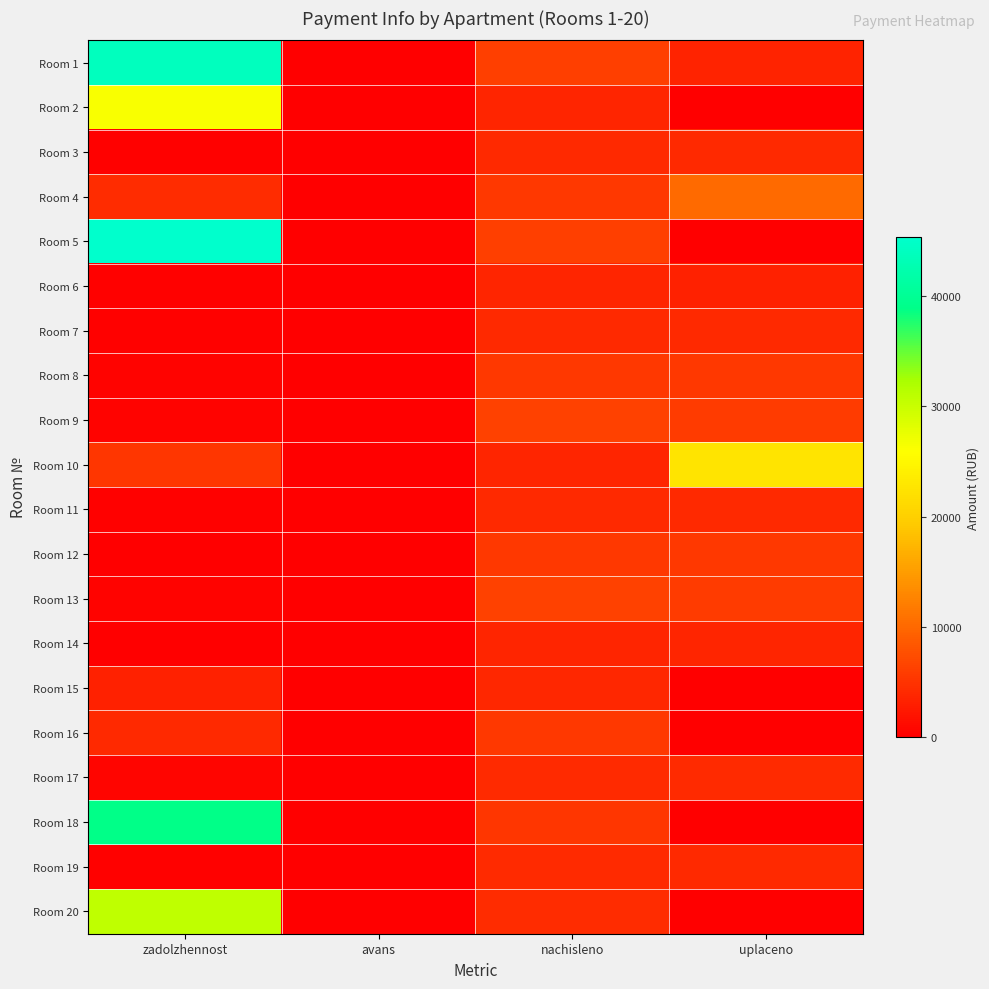

Reading left to right, extract all data points from this chart.

Room 1: zadolzhennost=44047.3	avans=0.0	nachisleno=6135.5	uplaceno=3500.0
Room 2: zadolzhennost=26262.0	avans=0.0	nachisleno=3573.2	uplaceno=0.0
Room 3: zadolzhennost=335.2	avans=0.0	nachisleno=4022.5	uplaceno=4022.5
Room 4: zadolzhennost=4280.9	avans=0.0	nachisleno=5482.7	uplaceno=10196.8
Room 5: zadolzhennost=45351.9	avans=0.0	nachisleno=6170.6	uplaceno=0.0
Room 6: zadolzhennost=301.9	avans=0.0	nachisleno=3622.3	uplaceno=3320.5
Room 7: zadolzhennost=328.2	avans=0.0	nachisleno=3938.3	uplaceno=3938.3
Room 8: zadolzhennost=446.9	avans=0.0	nachisleno=5363.3	uplaceno=5363.3
Room 9: zadolzhennost=517.7	avans=0.0	nachisleno=6212.8	uplaceno=5695.0
Room 10: zadolzhennost=5251.0	avans=0.0	nachisleno=3664.4	uplaceno=22597.4
Room 11: zadolzhennost=326.4	avans=0.0	nachisleno=3917.2	uplaceno=3917.2
Room 12: zadolzhennost=0.0	avans=0.3	nachisleno=5398.4	uplaceno=5399.1
Room 13: zadolzhennost=519.5	avans=0.0	nachisleno=6233.8	uplaceno=5714.3
Room 14: zadolzhennost=0.6	avans=0.0	nachisleno=3657.5	uplaceno=3658.5
Room 15: zadolzhennost=3215.7	avans=0.0	nachisleno=3840.0	uplaceno=0.0
Room 16: zadolzhennost=4071.1	avans=0.0	nachisleno=5426.5	uplaceno=0.0
Room 17: zadolzhennost=699.7	avans=0.0	nachisleno=4198.0	uplaceno=4198.0
Room 18: zadolzhennost=38902.1	avans=0.0	nachisleno=5293.1	uplaceno=0.0
Room 19: zadolzhennost=314.4	avans=0.0	nachisleno=4226.0	uplaceno=3905.0
Room 20: zadolzhennost=30802.3	avans=0.0	nachisleno=4275.2	uplaceno=0.0